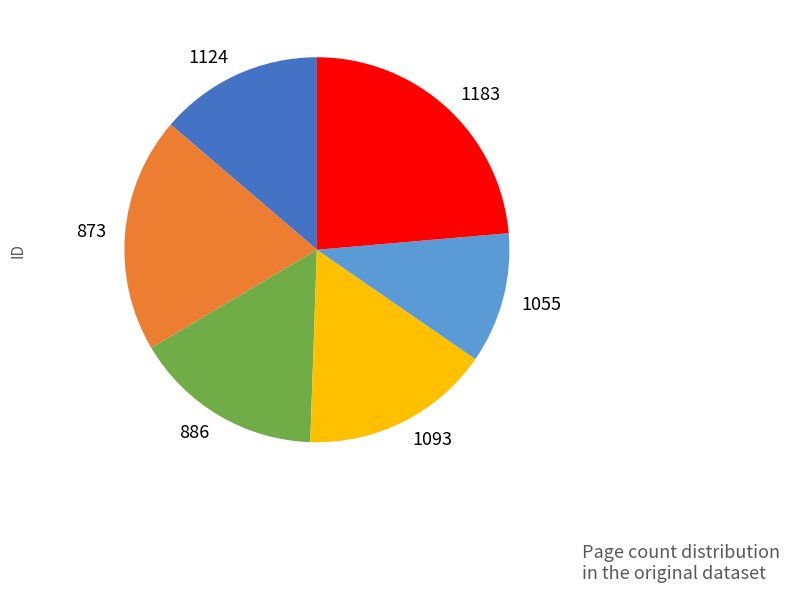

What is the smallest slice in the pie chart?

1055